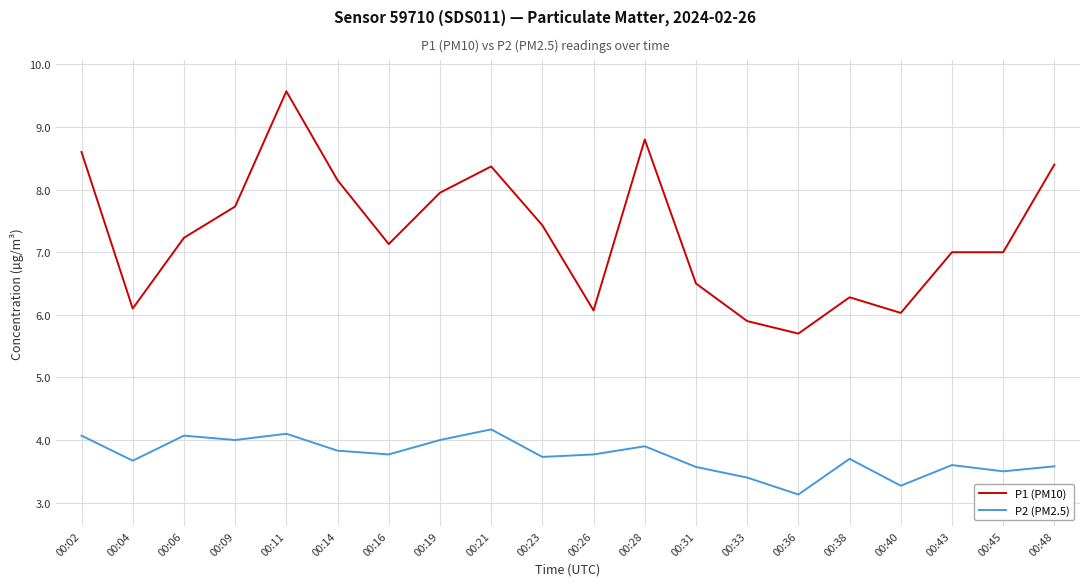

What is the minimum value shown in the chart?

3.1